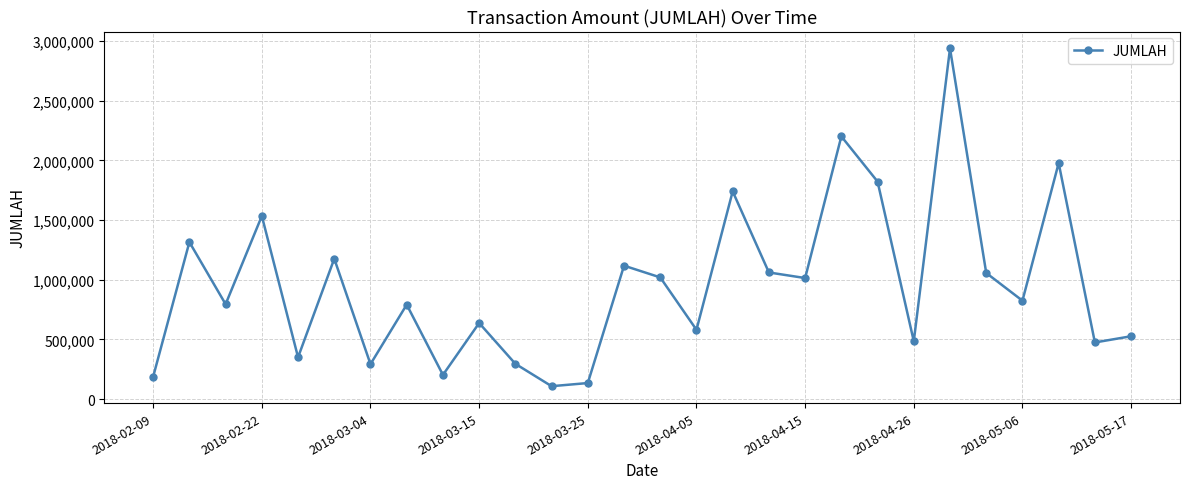

What is the maximum value shown in the chart?

2937725